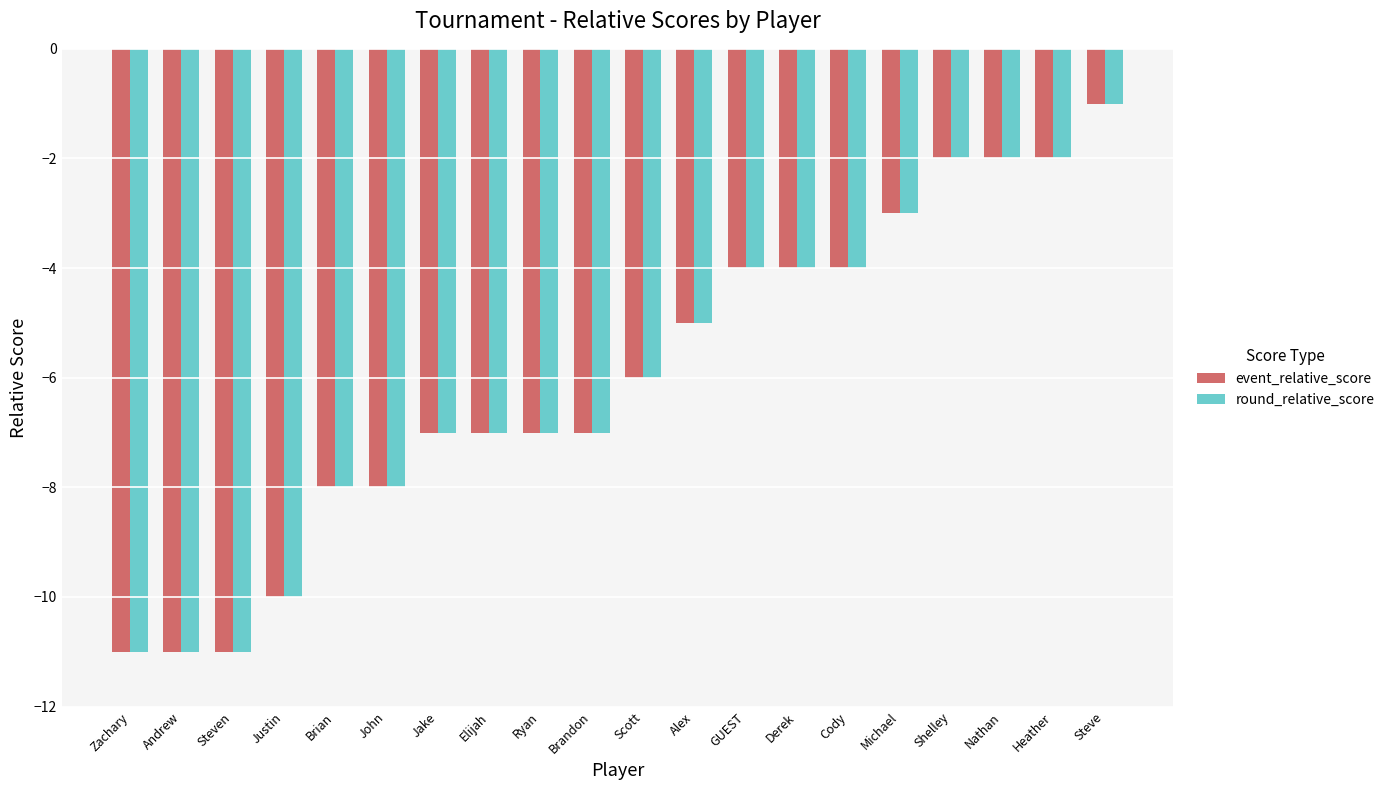

What is the sum of the round_relative_score values at Scott and Jake?

-13